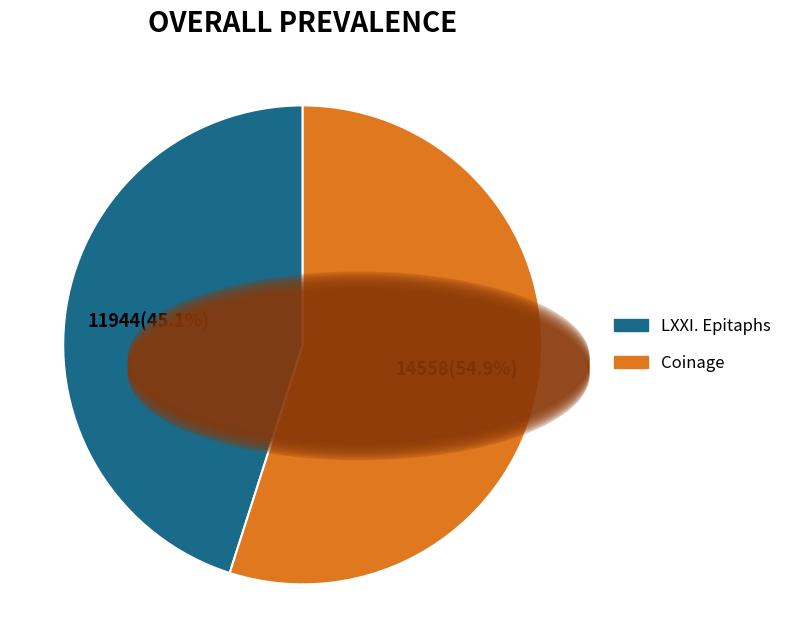

What is the majority slice?

Coinage